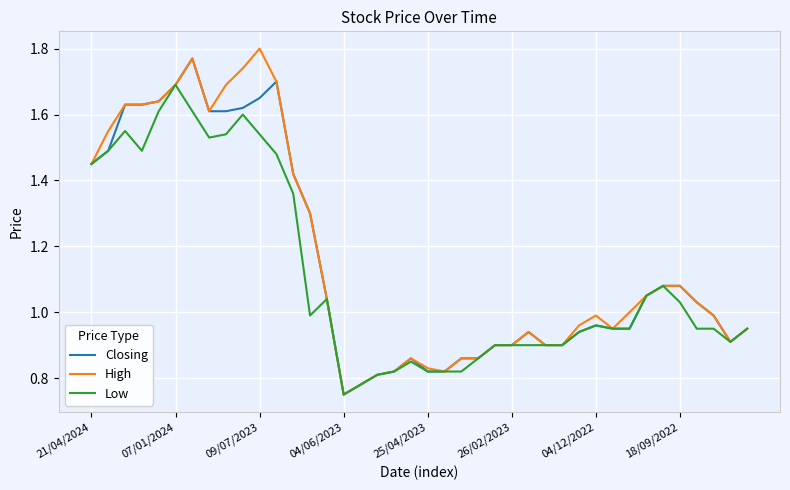

What is the average value of the Closing series?

1.2